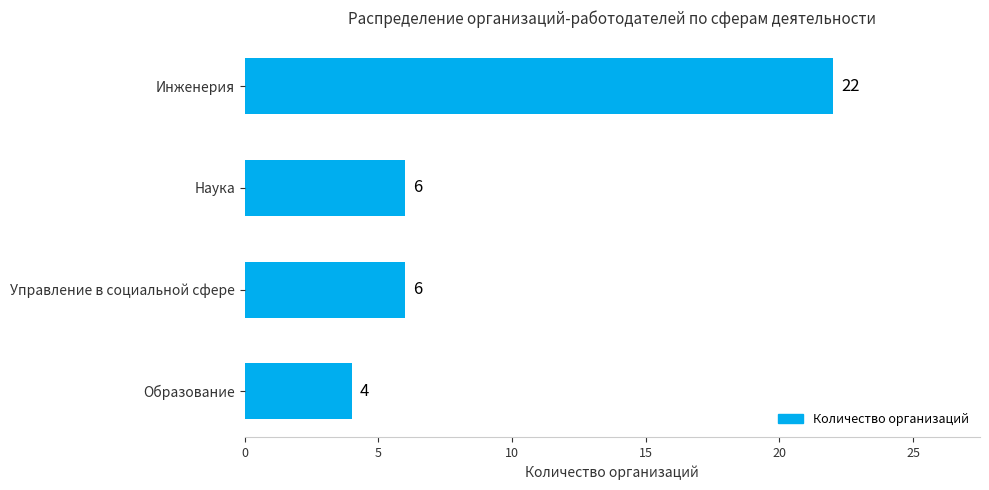

The value at Инженерия is 22. True or false?

True